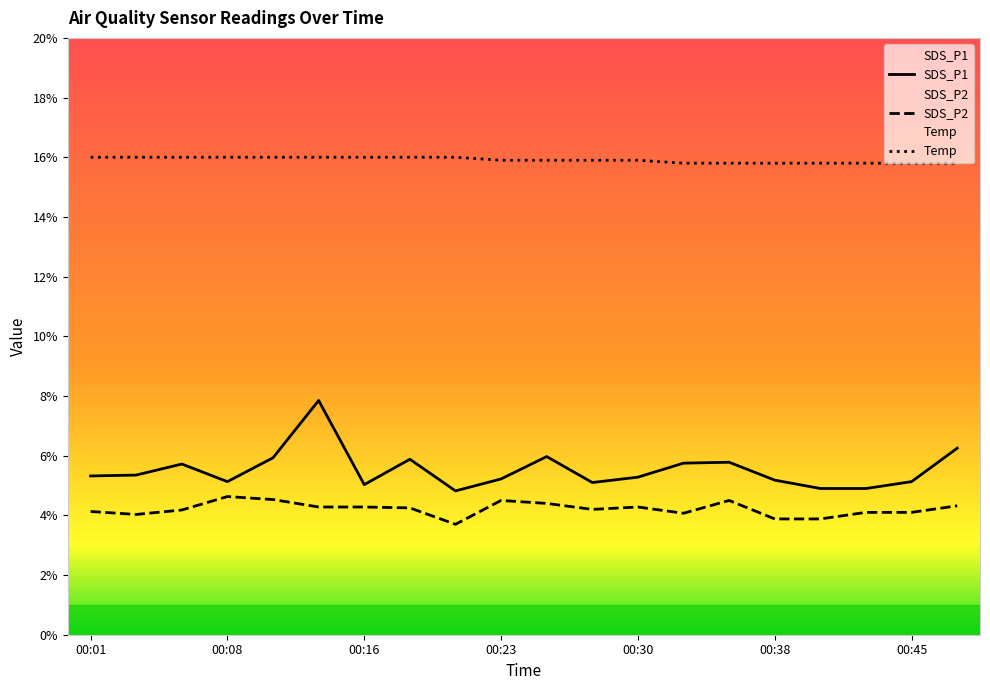

What is the difference between the maximum and minimum values in the Temp series?

0.2